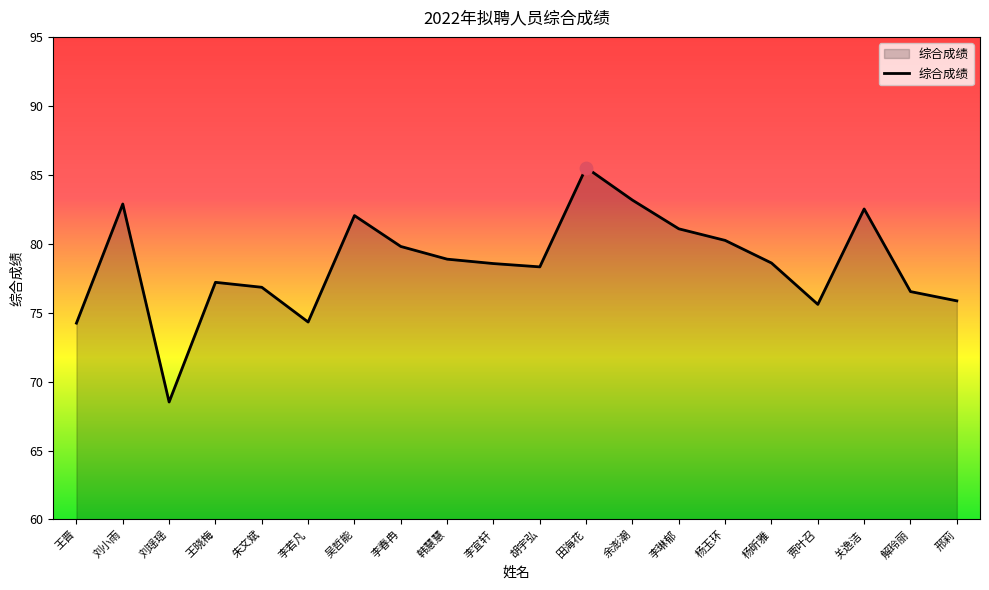

Between 李琳郁 and 刘瑶瑶, which is larger?

李琳郁